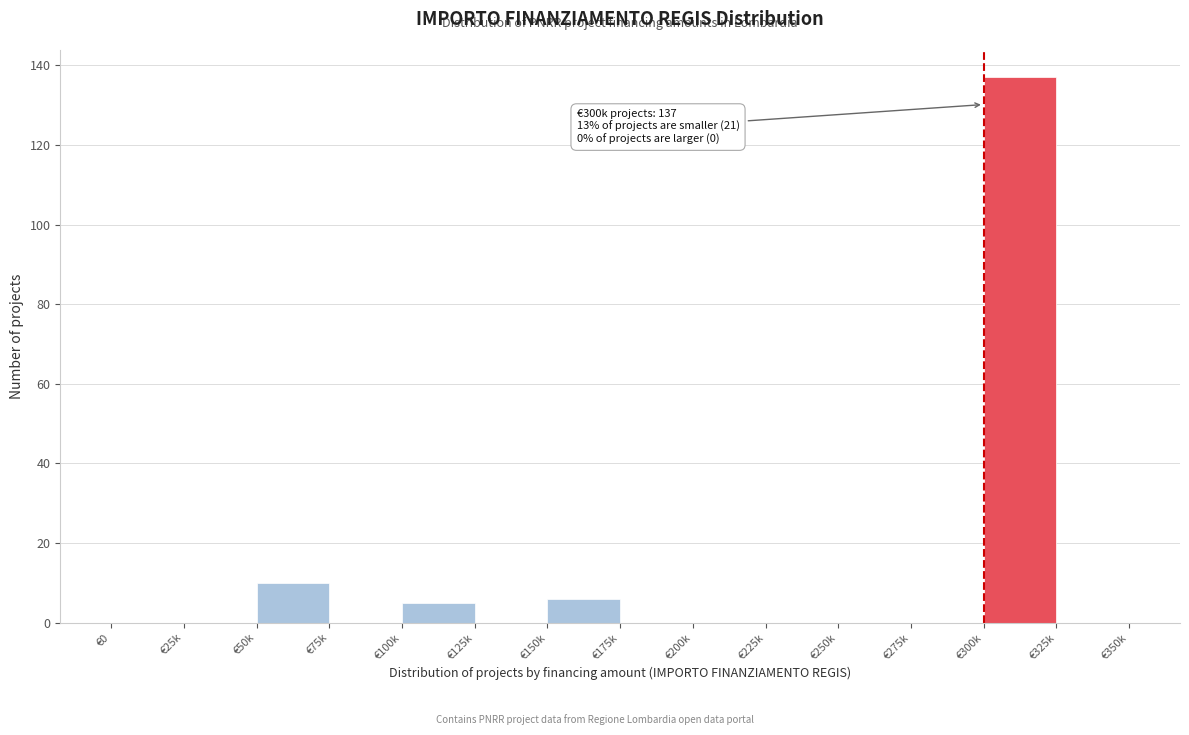

Reading right to left, list all the values displayed in this chart.

€325k=0	€300k=137	€275k=0	€250k=0	€225k=0	€200k=0	€175k=0	€150k=6	€125k=0	€100k=5	€75k=0	€50k=10	€25k=0	€0=0